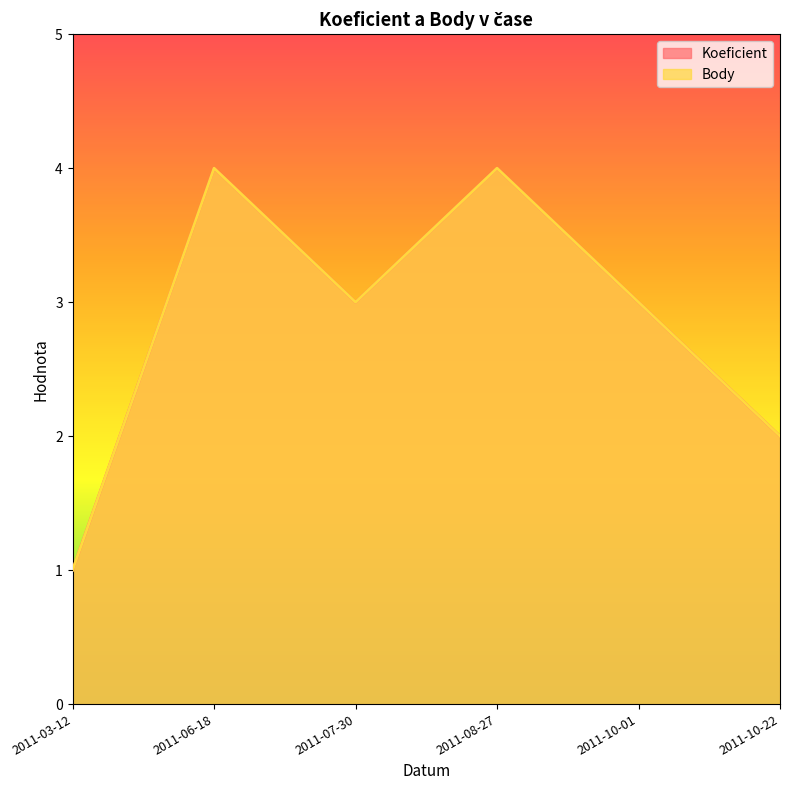

At which category is the sum across all series the highest?

2011-06-18